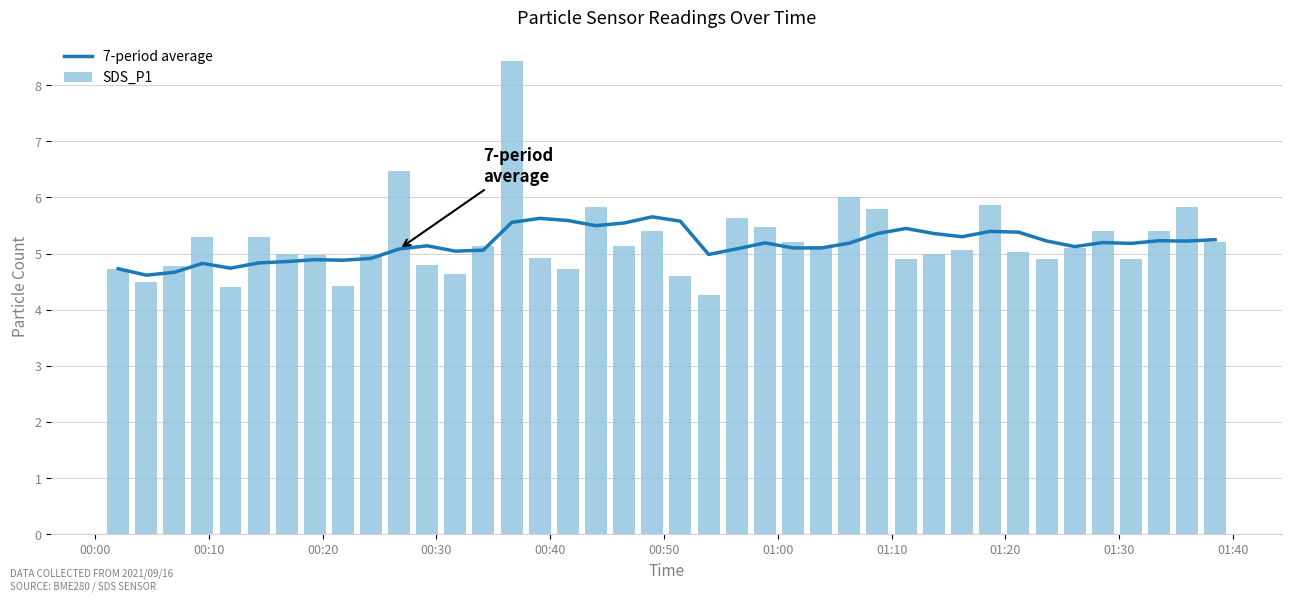

What is the lowest value of the 7-period average series?

4.6